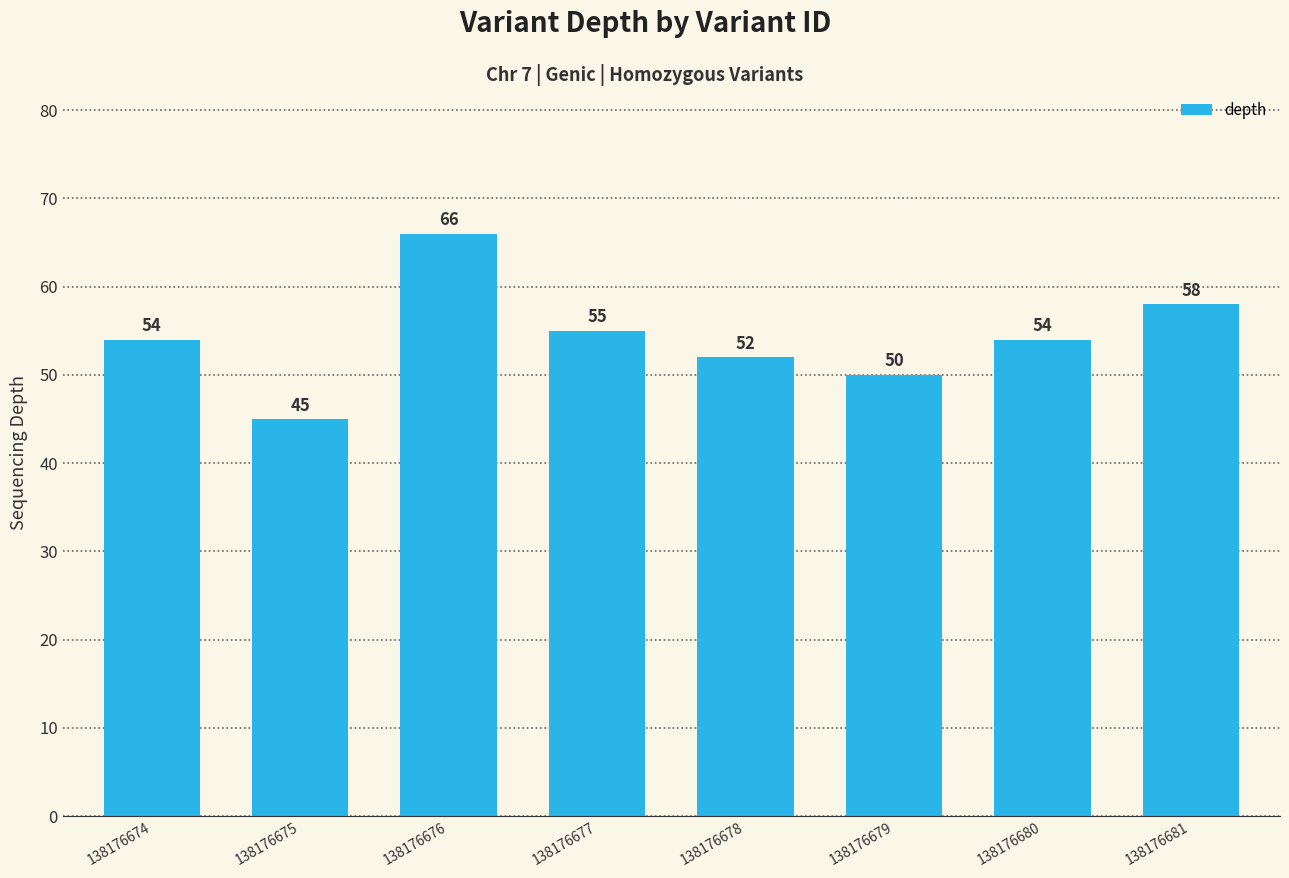

Reading right to left, extract all data points from this chart.

58	54	50	52	55	66	45	54